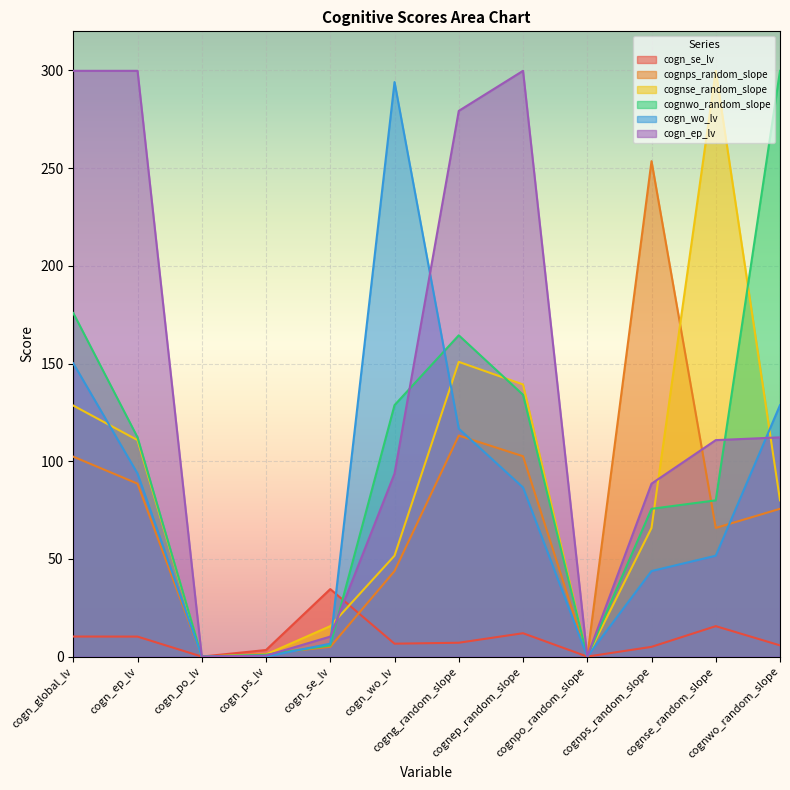

How many distinct data groups are displayed?

6